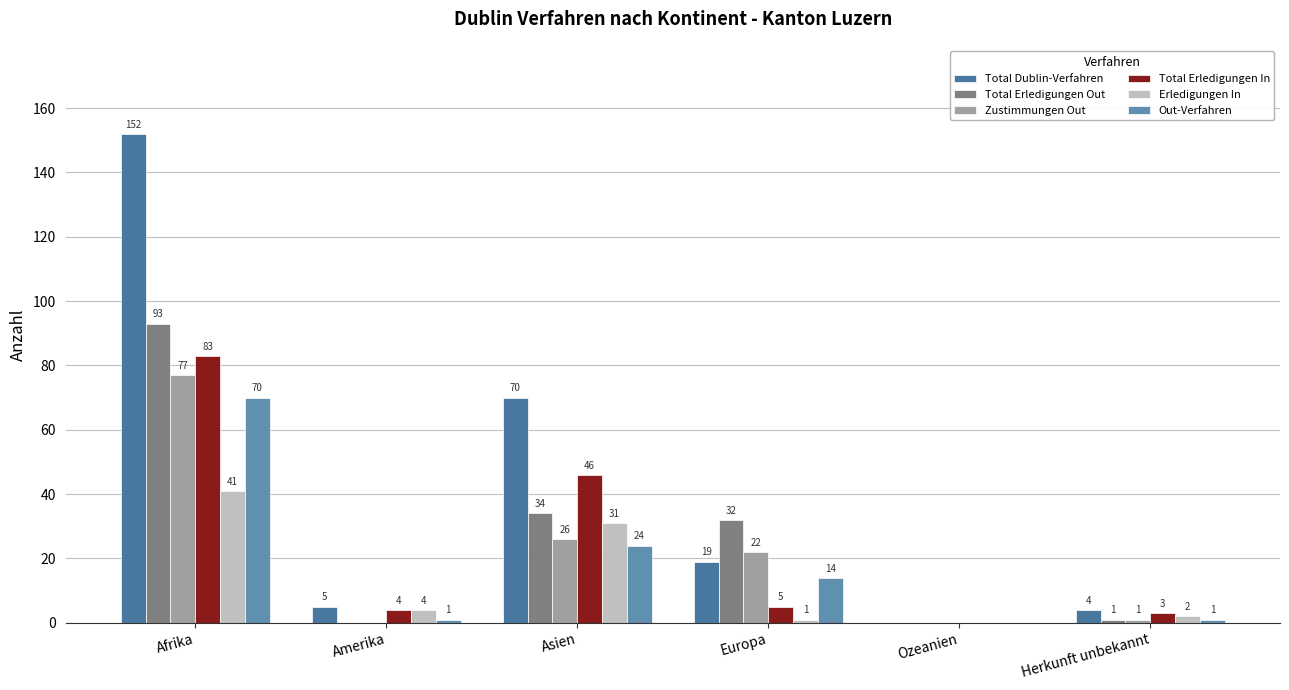

How many values in Erledigungen In are above zero?

5